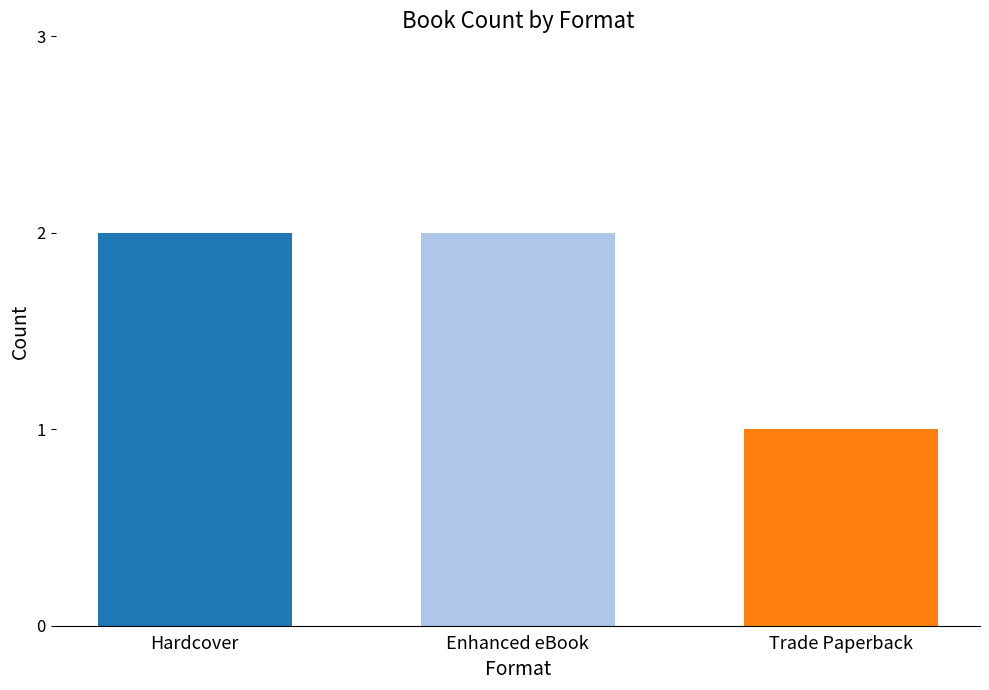

What is the label of the 3rd bar from the left?

Trade Paperback